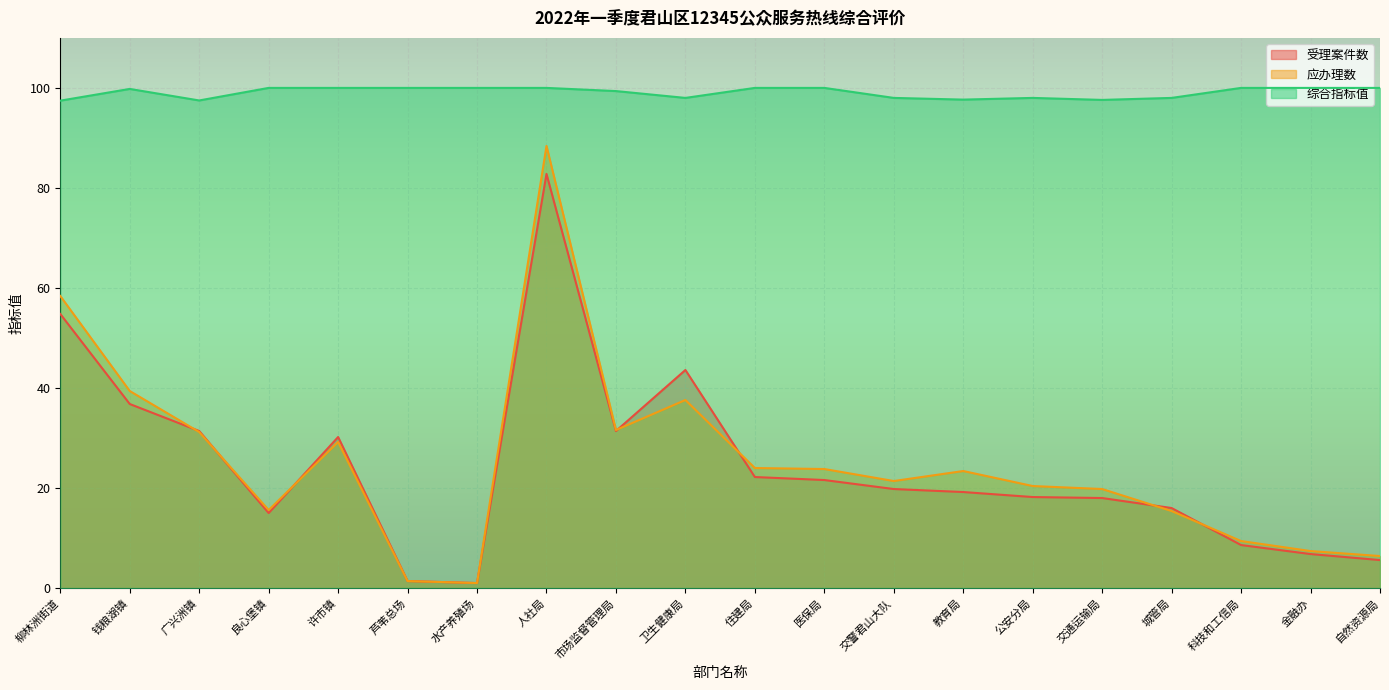

Between 住建局 and 广兴洲镇, which is larger?

广兴洲镇